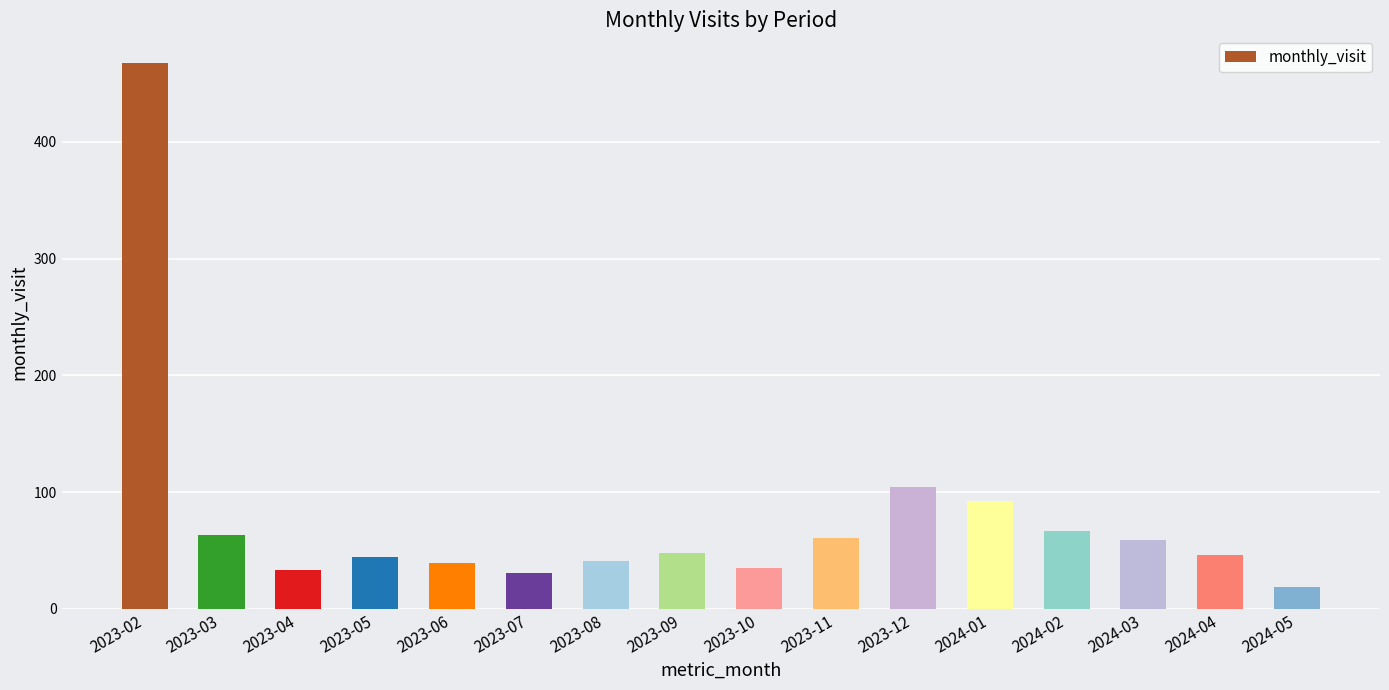

What is the ratio of the value at 2023-04 to the value at 2023-11?

0.5